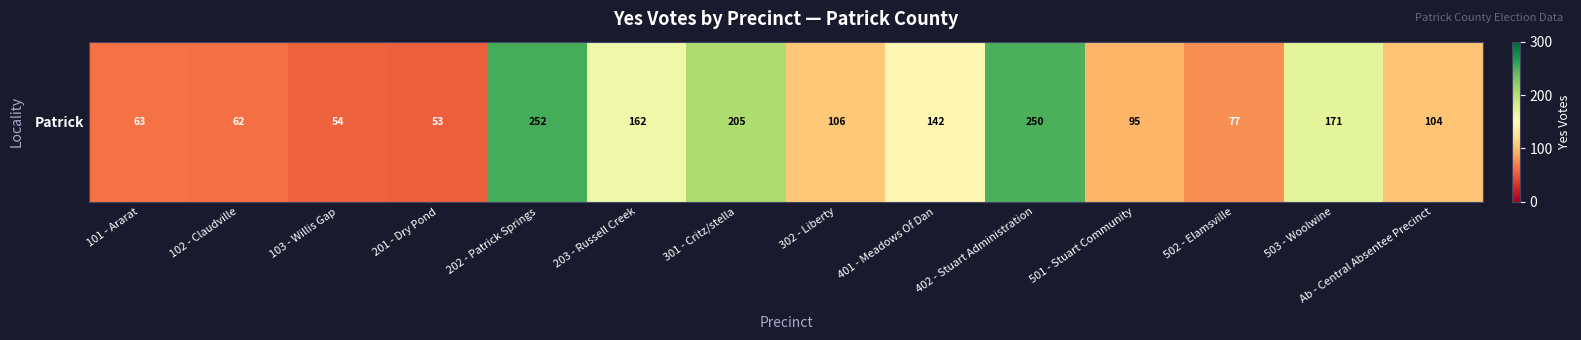

What is the difference between the maximum and minimum values?

199